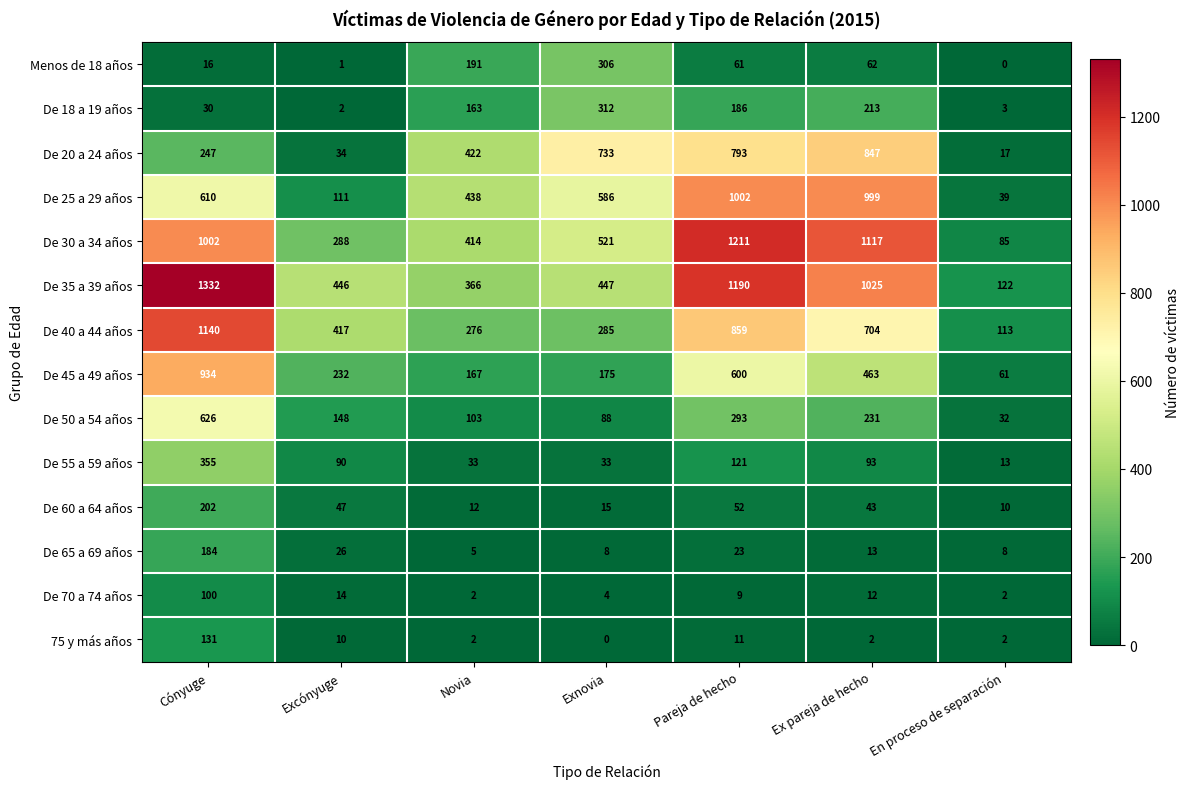

What is the difference between the maximum and minimum values in the Menos de 18 años series?

306